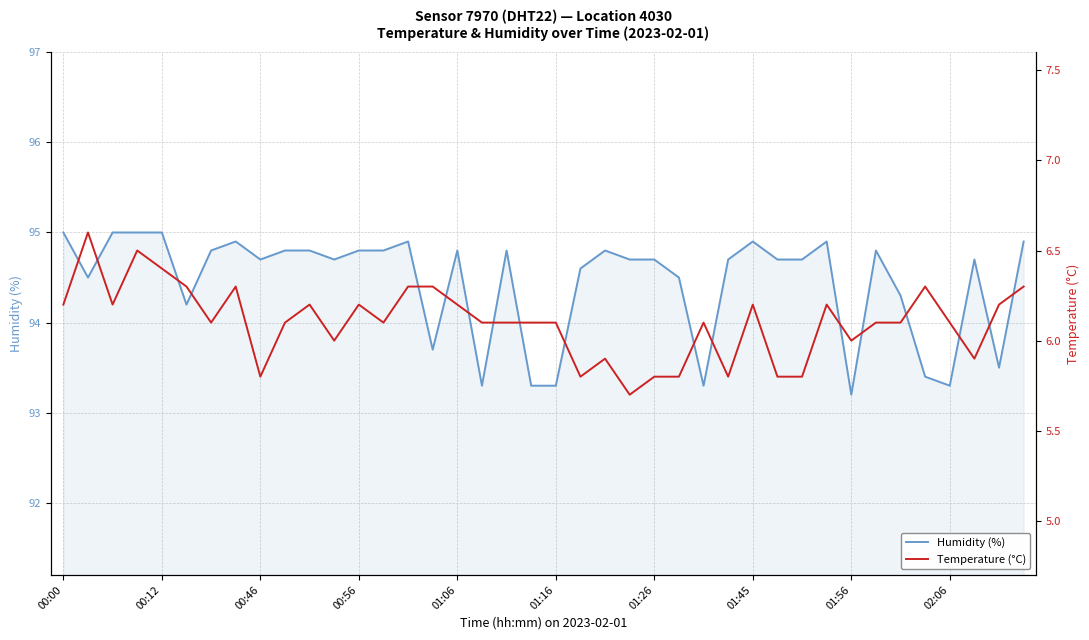

True or false: Humidity (%) has a value of 94.9 at 01:45.

True